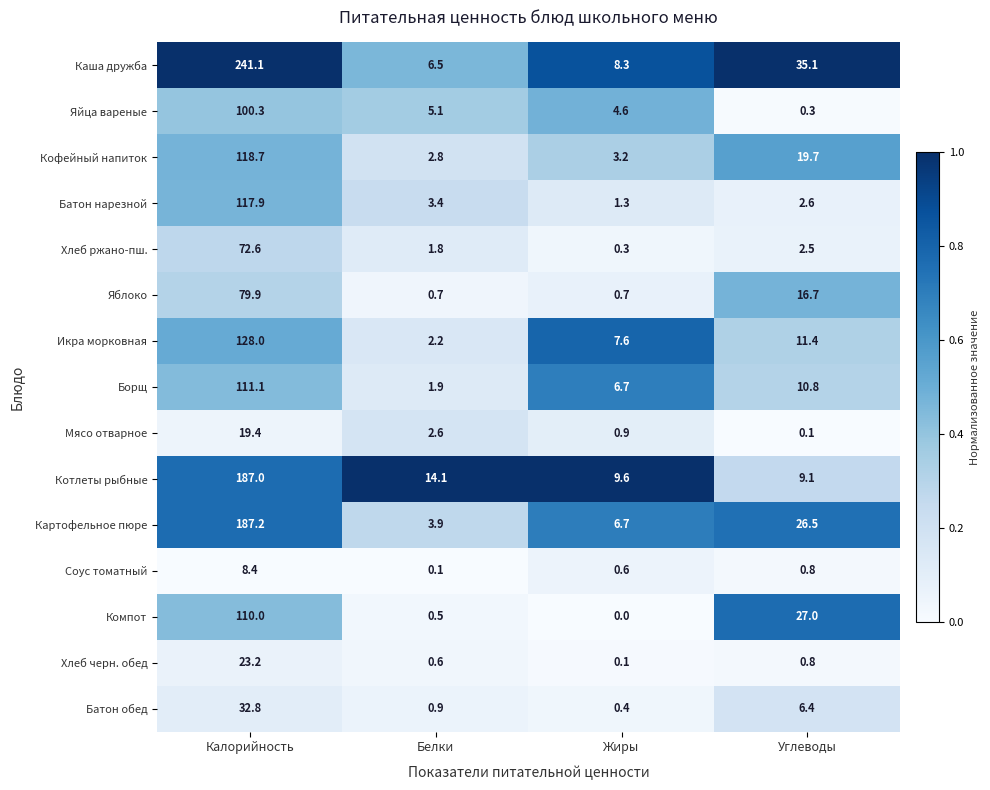

True or false: Хлеб ржано-пш. has a value of 1.0 at Углеводы.

False